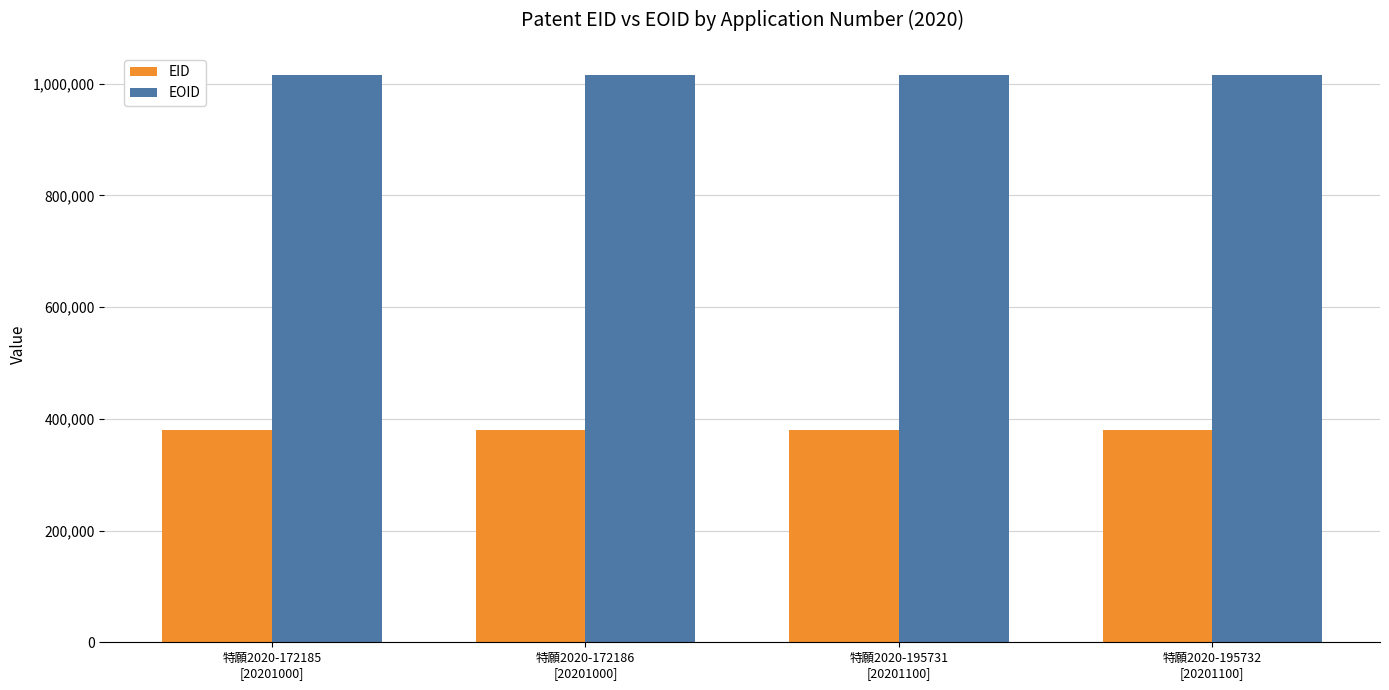

Rank the series by their maximum value, from highest to lowest.

EOID, EID